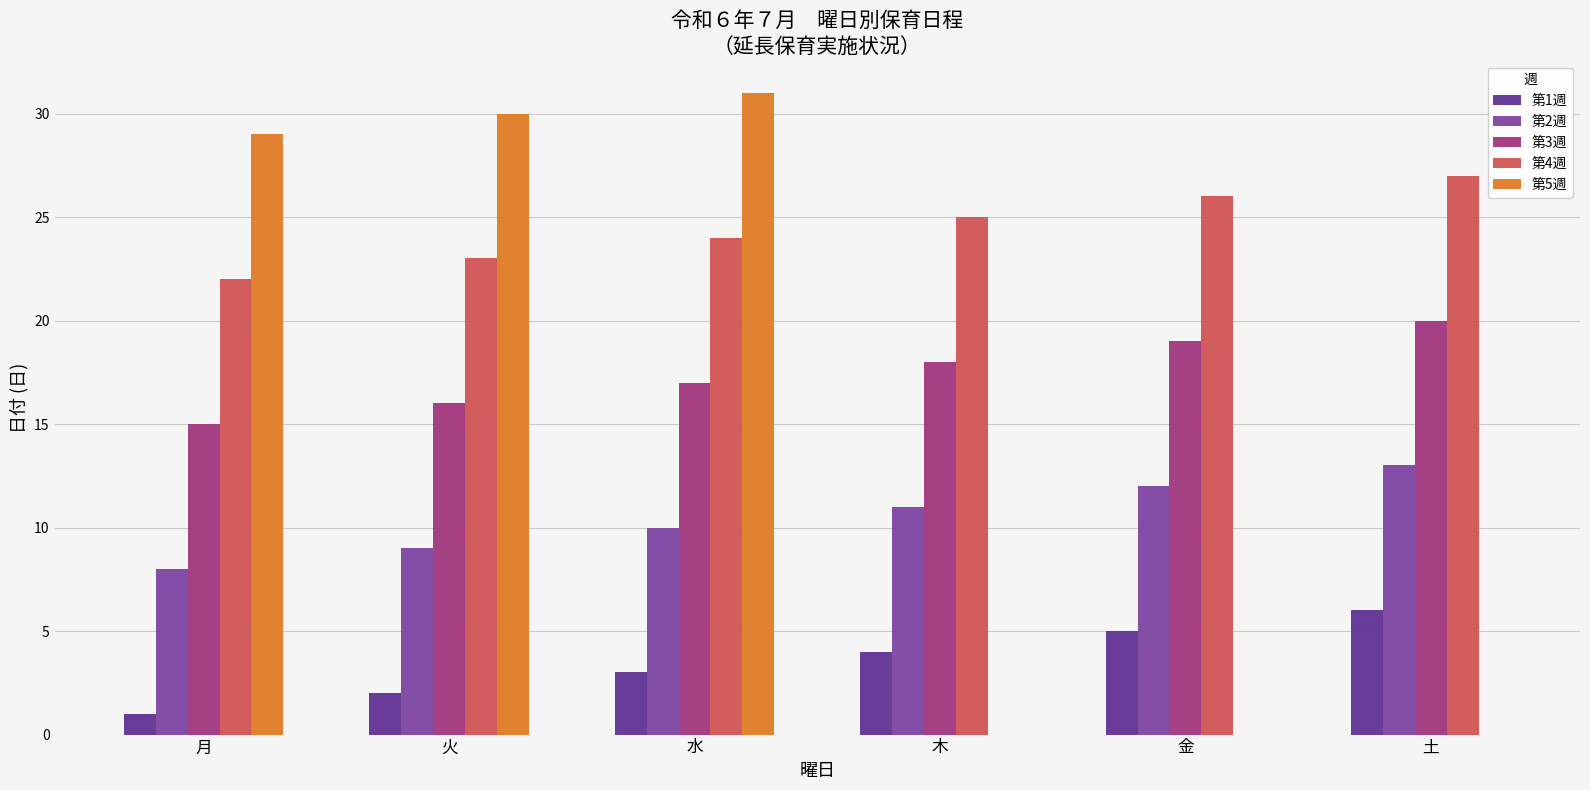

What are all the series names shown in the legend?

第1週, 第2週, 第3週, 第4週, 第5週